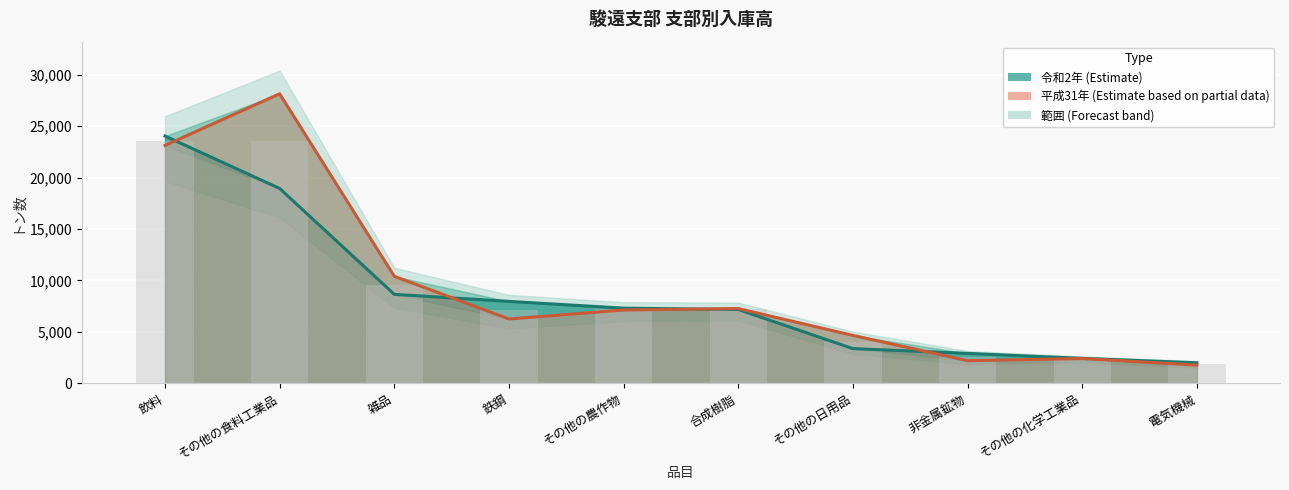

List the labels in order of 令和2年 value, smallest first.

電気機械, その他の化学工業品, 非金属鉱物, その他の日用品, 合成樹脂, その他の農作物, 鉄鋼, 雑品, その他の食料工業品, 飲料